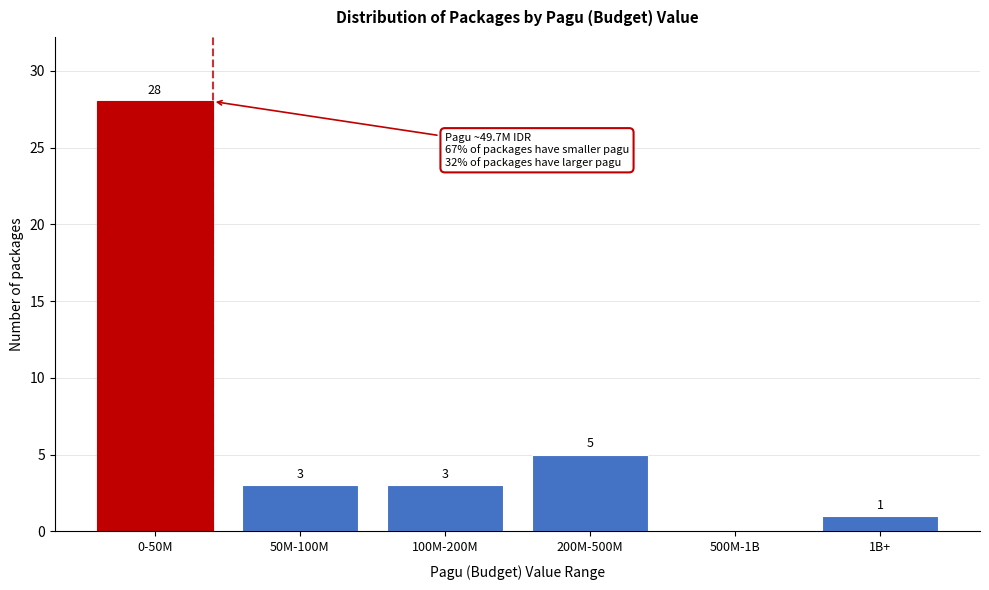

Reading left to right, extract all data points from this chart.

0-50M=28	50M-100M=3	100M-200M=3	200M-500M=5	500M-1B=0	1B+=1